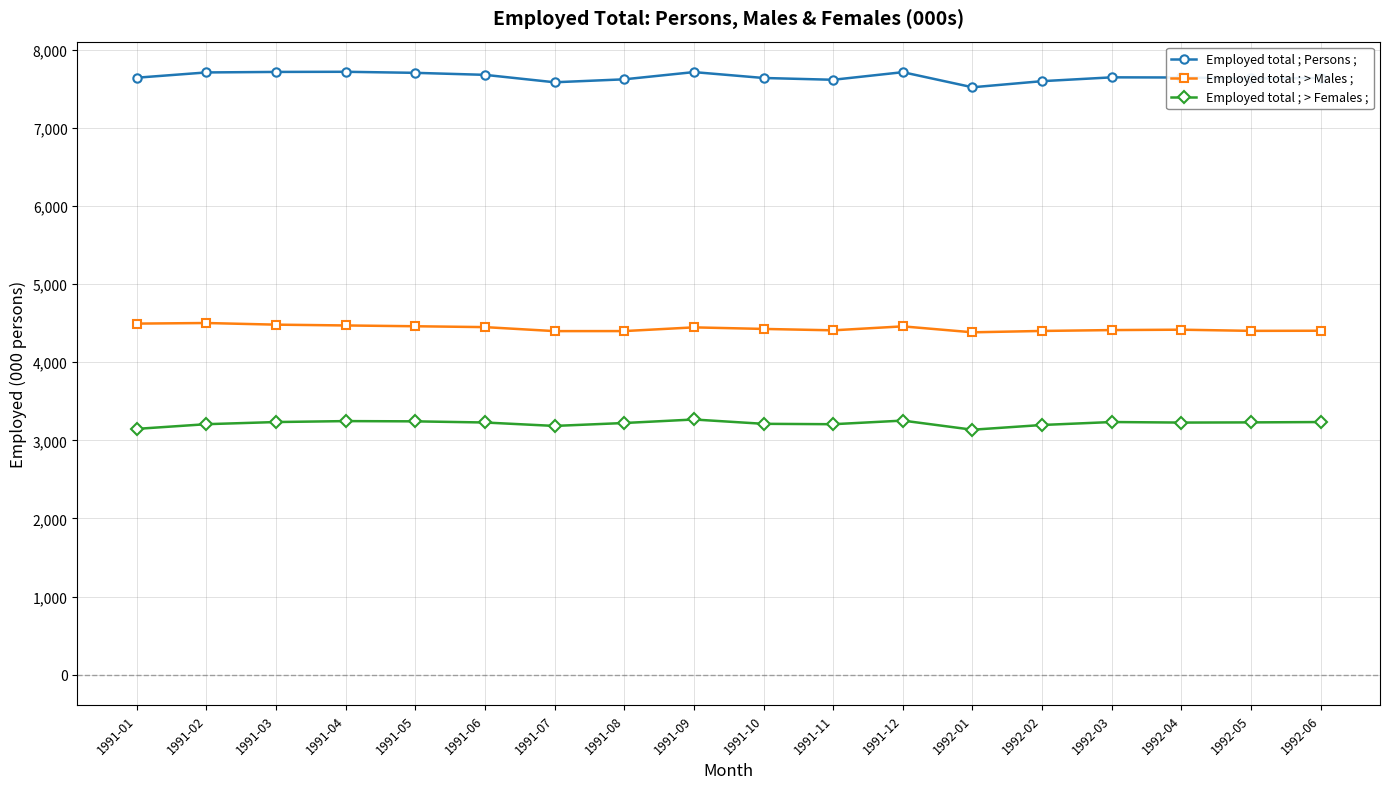

True or false: Employed total ; Persons ; has more than 2 interior local peaks.

True